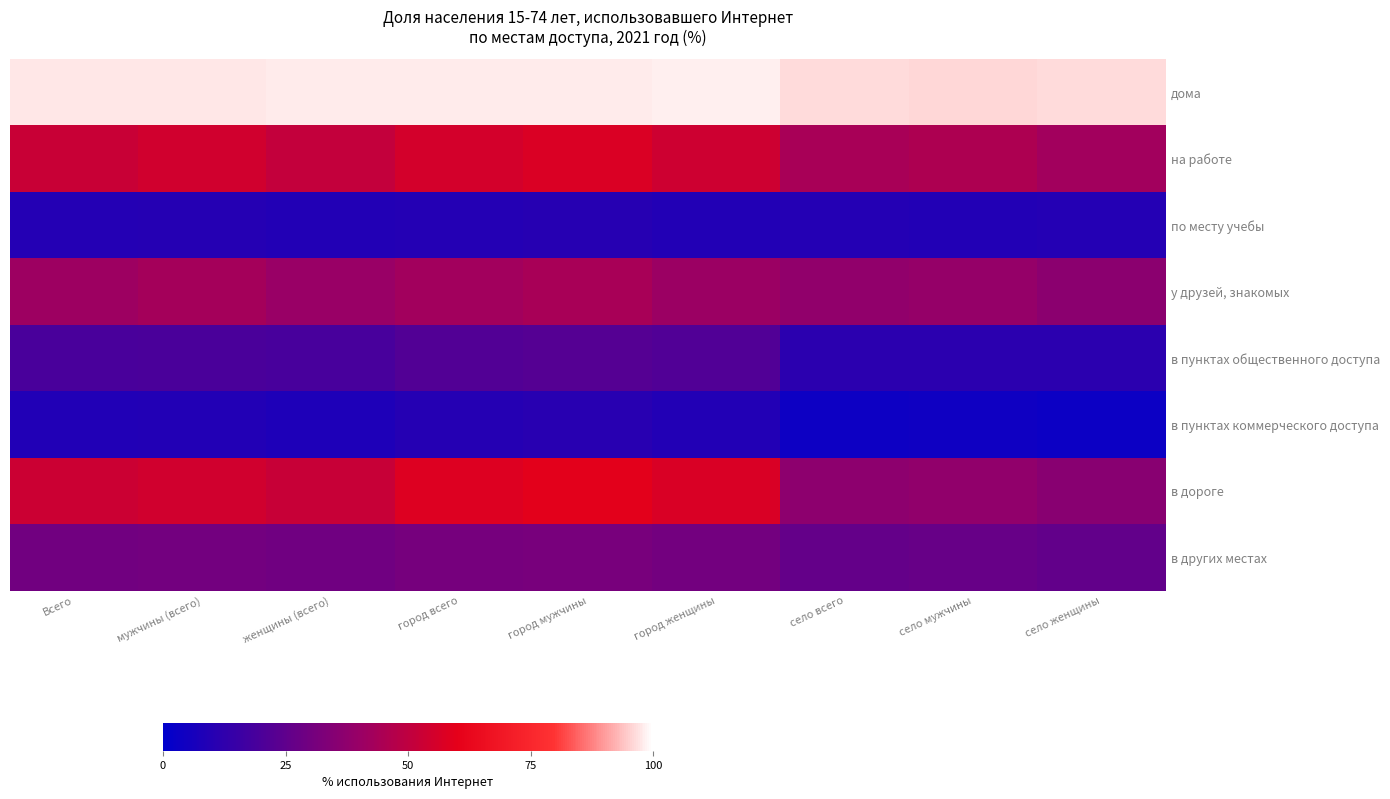

Count the number of data series in this chart.

8